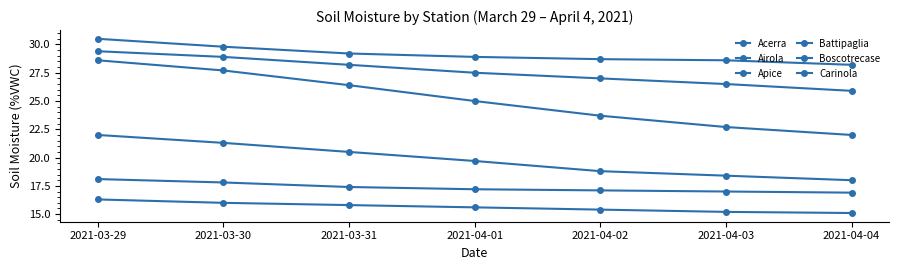

Reading right to left, extract all data points from this chart.

Acerra: 2021-04-04=16.9	2021-04-03=17.0	2021-04-02=17.1	2021-04-01=17.2	2021-03-31=17.4	2021-03-30=17.8	2021-03-29=18.1
Airola: 2021-04-04=25.9	2021-04-03=26.5	2021-04-02=27.0	2021-04-01=27.5	2021-03-31=28.2	2021-03-30=28.9	2021-03-29=29.4
Apice: 2021-04-04=22.0	2021-04-03=22.7	2021-04-02=23.7	2021-04-01=25.0	2021-03-31=26.4	2021-03-30=27.7	2021-03-29=28.6
Battipaglia: 2021-04-04=18.0	2021-04-03=18.4	2021-04-02=18.8	2021-04-01=19.7	2021-03-31=20.5	2021-03-30=21.3	2021-03-29=22.0
Boscotrecase: 2021-04-04=15.1	2021-04-03=15.2	2021-04-02=15.4	2021-04-01=15.6	2021-03-31=15.8	2021-03-30=16.0	2021-03-29=16.3
Carinola: 2021-04-04=28.2	2021-04-03=28.6	2021-04-02=28.7	2021-04-01=28.9	2021-03-31=29.2	2021-03-30=29.8	2021-03-29=30.5